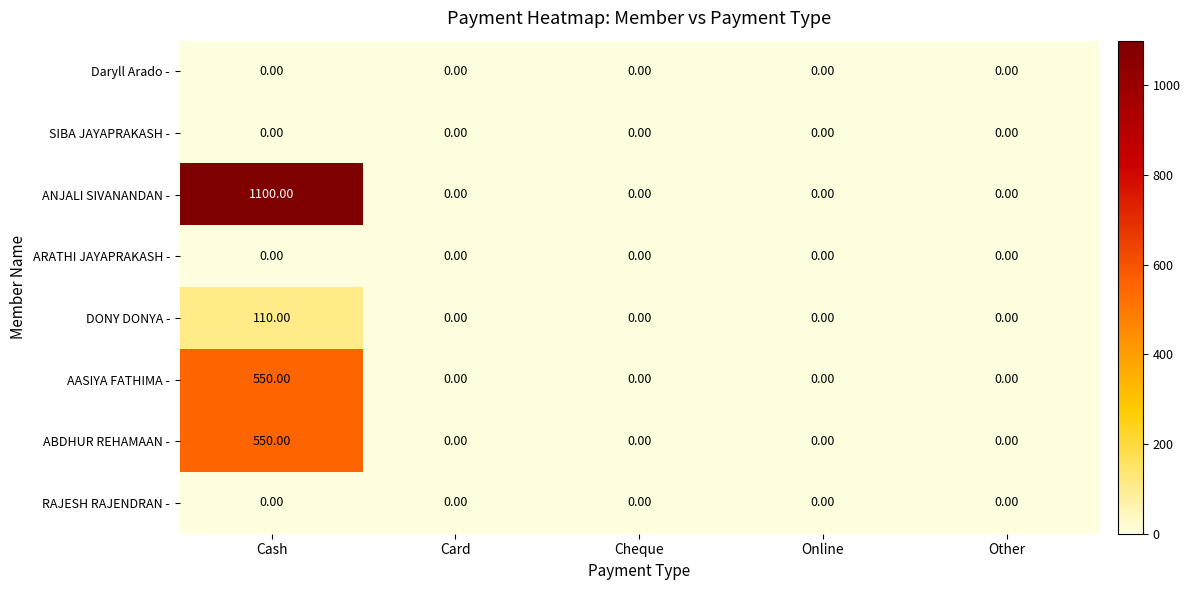

What is the total value across all series at Cash?

2310